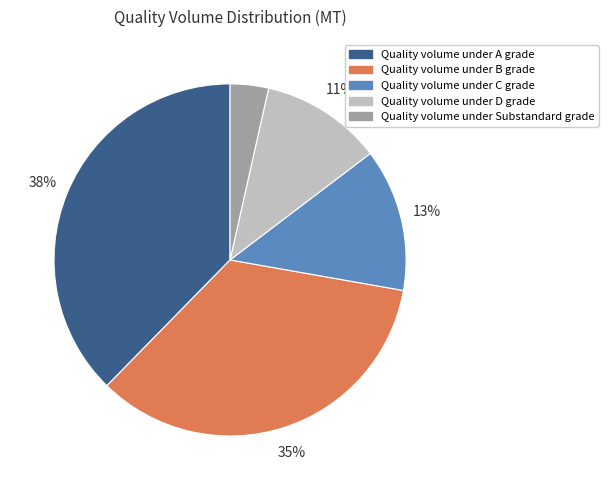

Which category has the biggest portion of the pie?

Quality volume under A grade